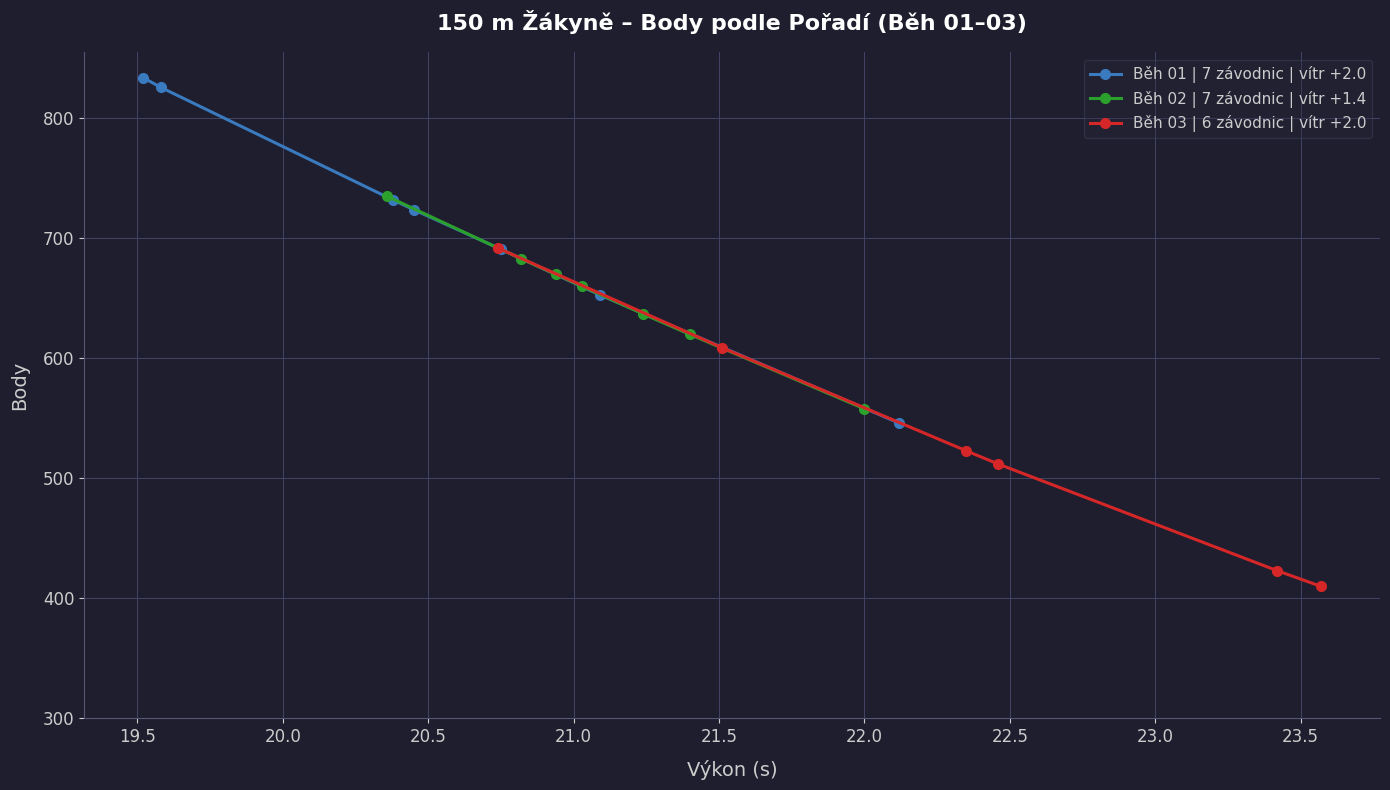

What is the greatest value displayed?

834